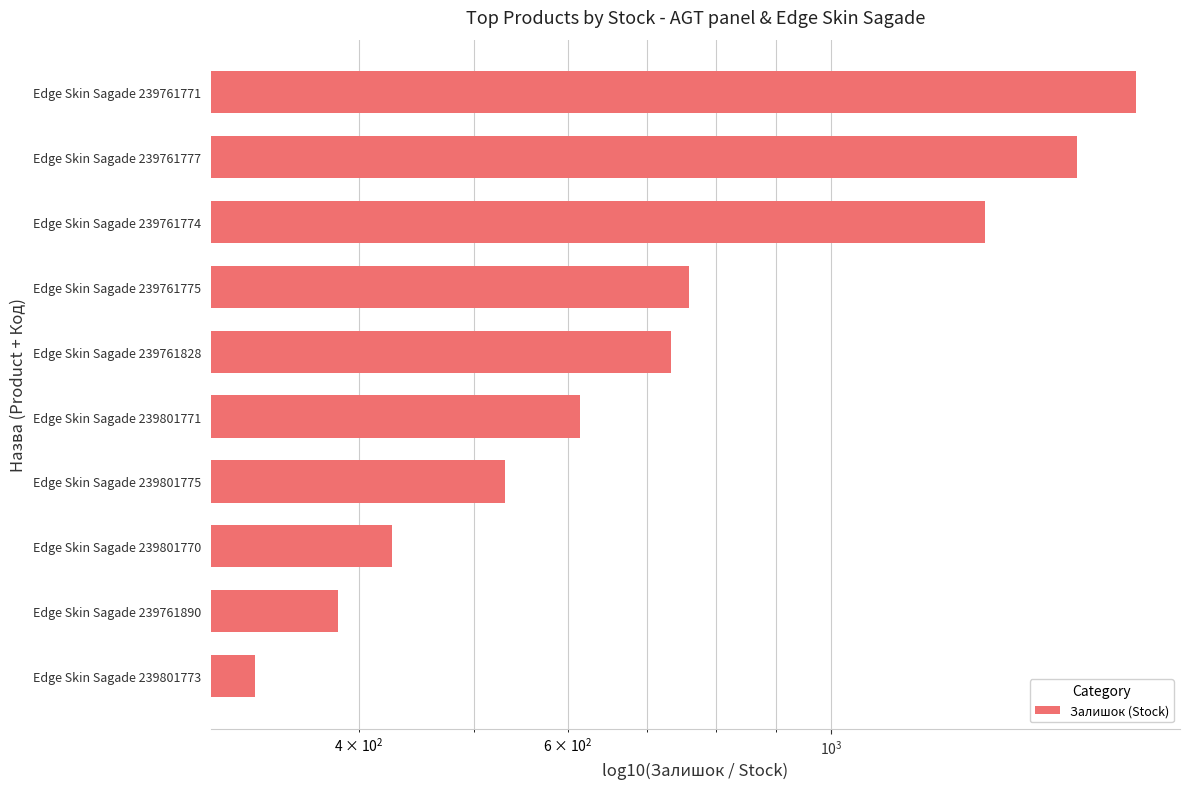

How many data points does each series have?

10